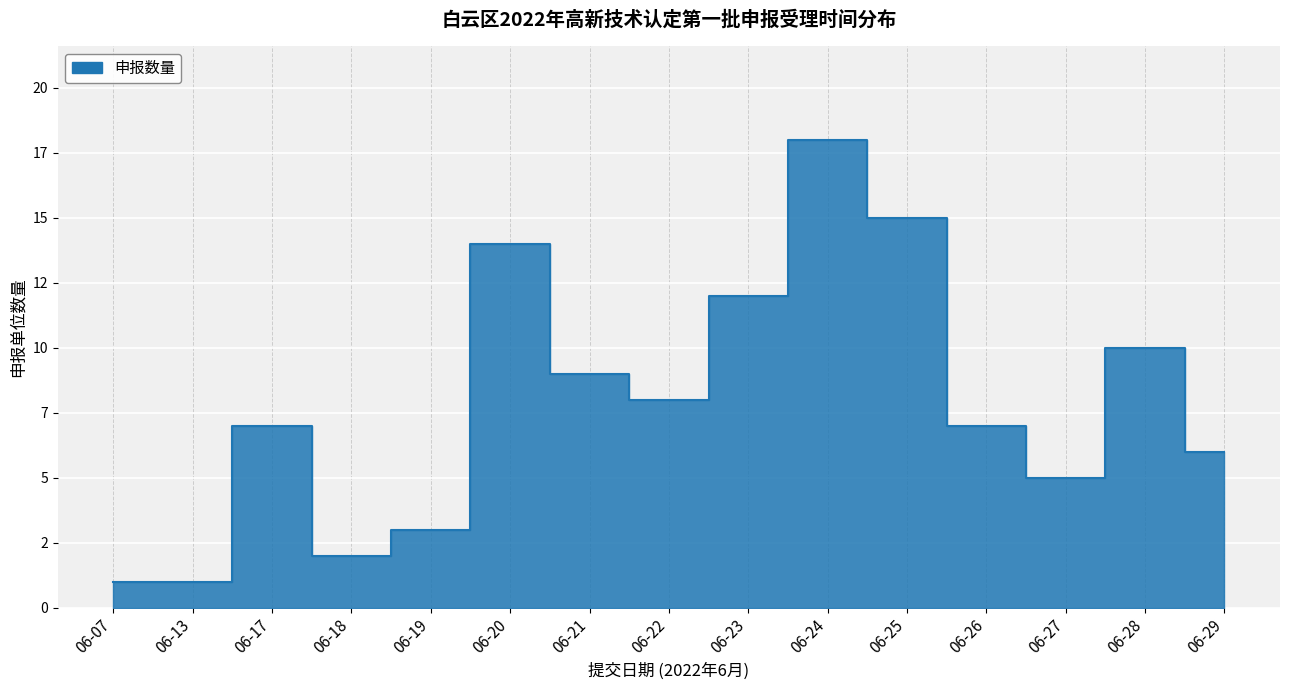

At which category does the chart reach its peak across all series?

06-24